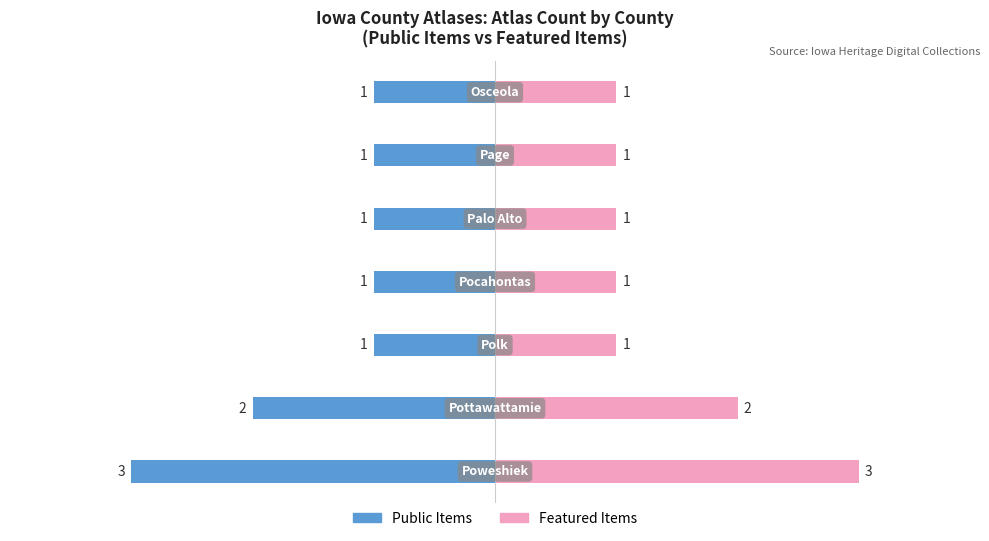

Are the bars horizontal?

Yes